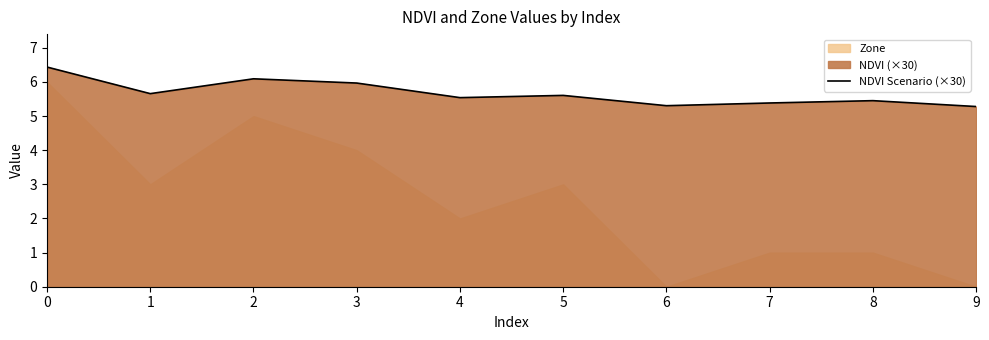

What is the maximum value for NDVI Scenario (×30)?

6.4